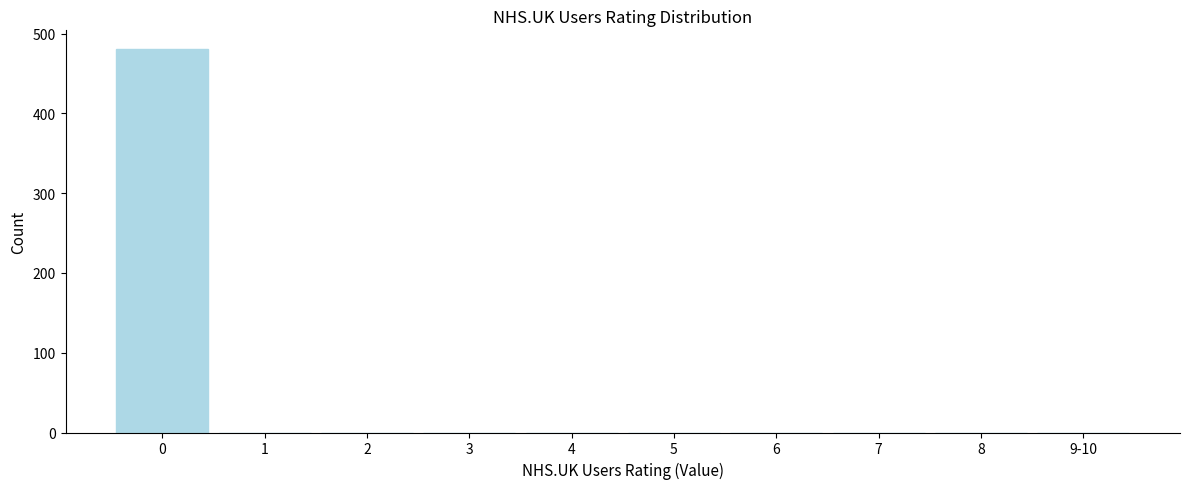

Reading left to right, extract all data points from this chart.

0=480	1=0	2=0	3=0	4=0	5=0	6=0	7=0	8=0	9-10=0